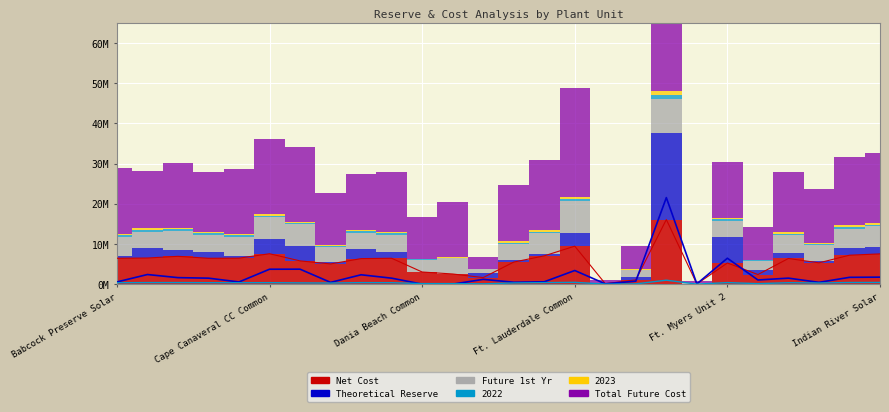

What is the maximum value for Theoretical Reserve?

21520271.5